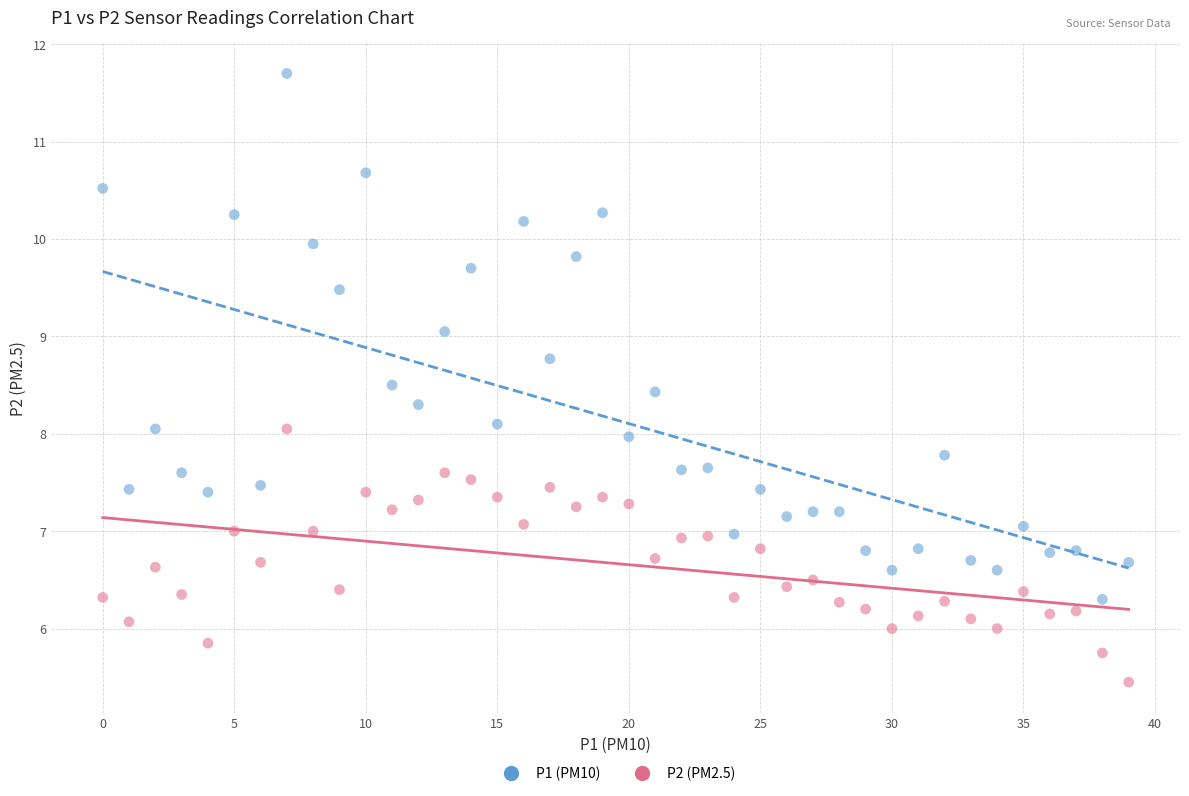

Which series has the widest spread of Y values?

P1 (PM10)